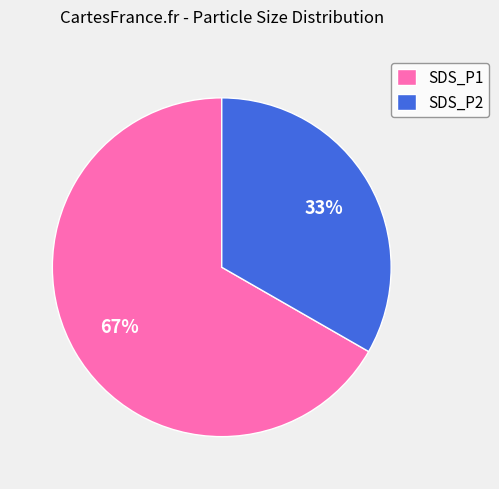

To the nearest percent, what portion does SDS_P1 represent?

67%